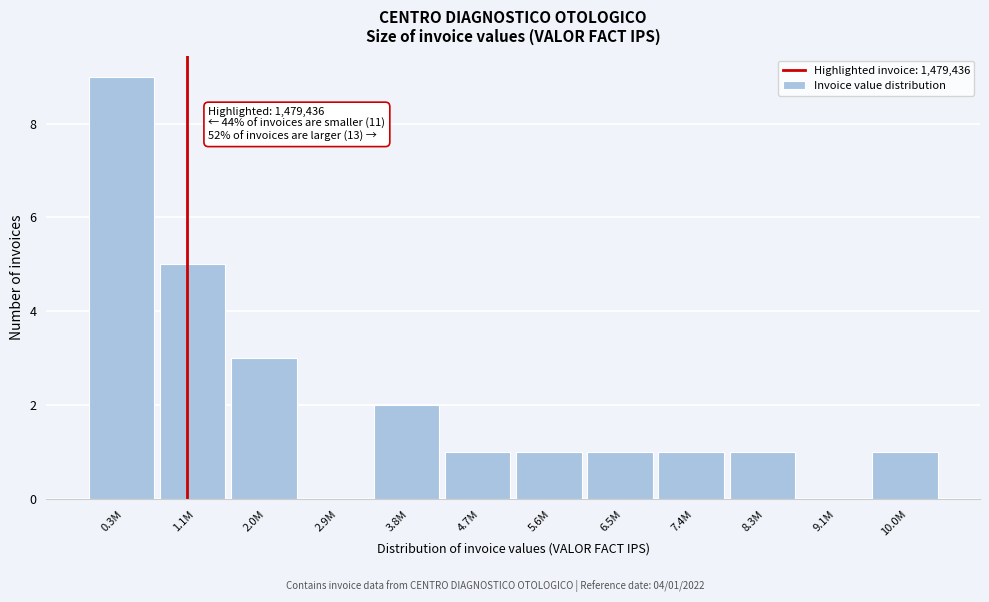

Reading left to right, extract all data points from this chart.

0.3M=9	1.1M=5	2.0M=3	2.9M=0	3.8M=2	4.7M=1	5.6M=1	6.5M=1	7.4M=1	8.3M=1	9.1M=0	10.0M=1